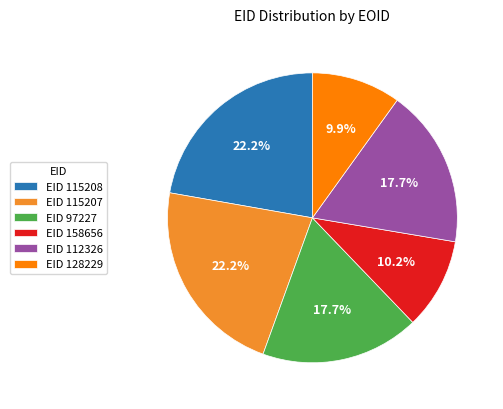

Is the sum of EID 158656 and EID 115207 greater than half?

No